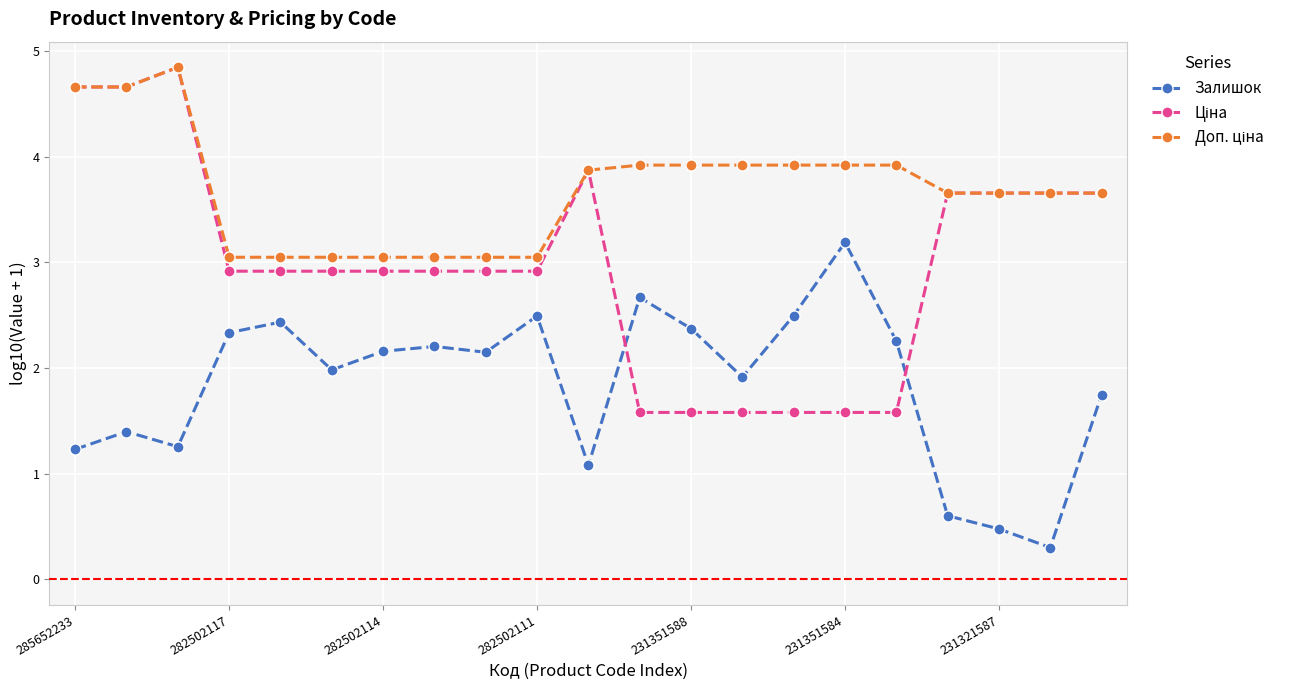

What is the greatest value displayed?

4.8